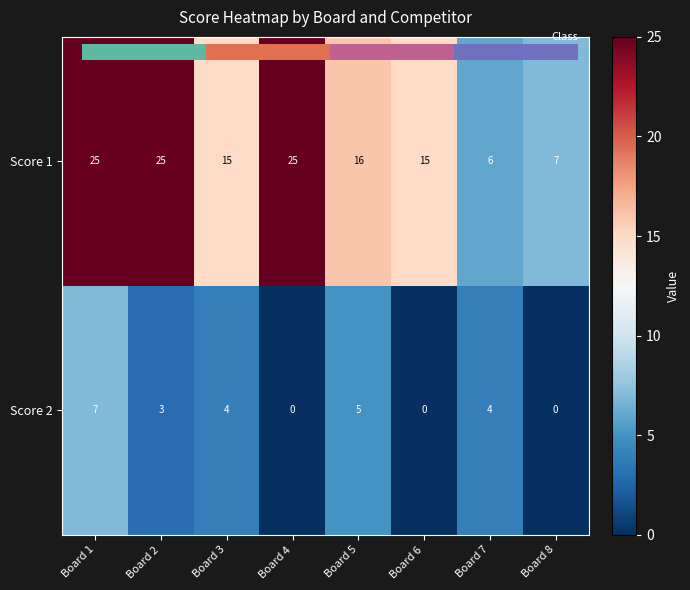

Between Board 5 and Board 7, which series saw the biggest shift?

Score 1